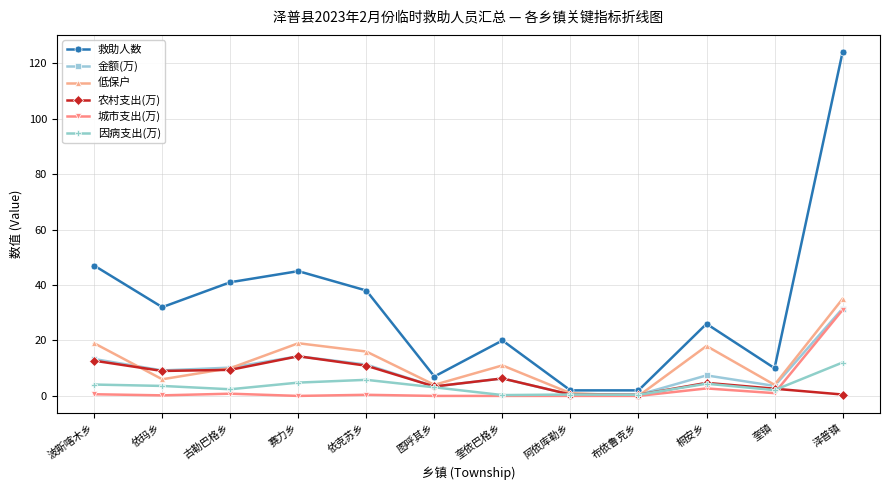

Where does the 救助人数 series first go above 32?

波斯喀木乡